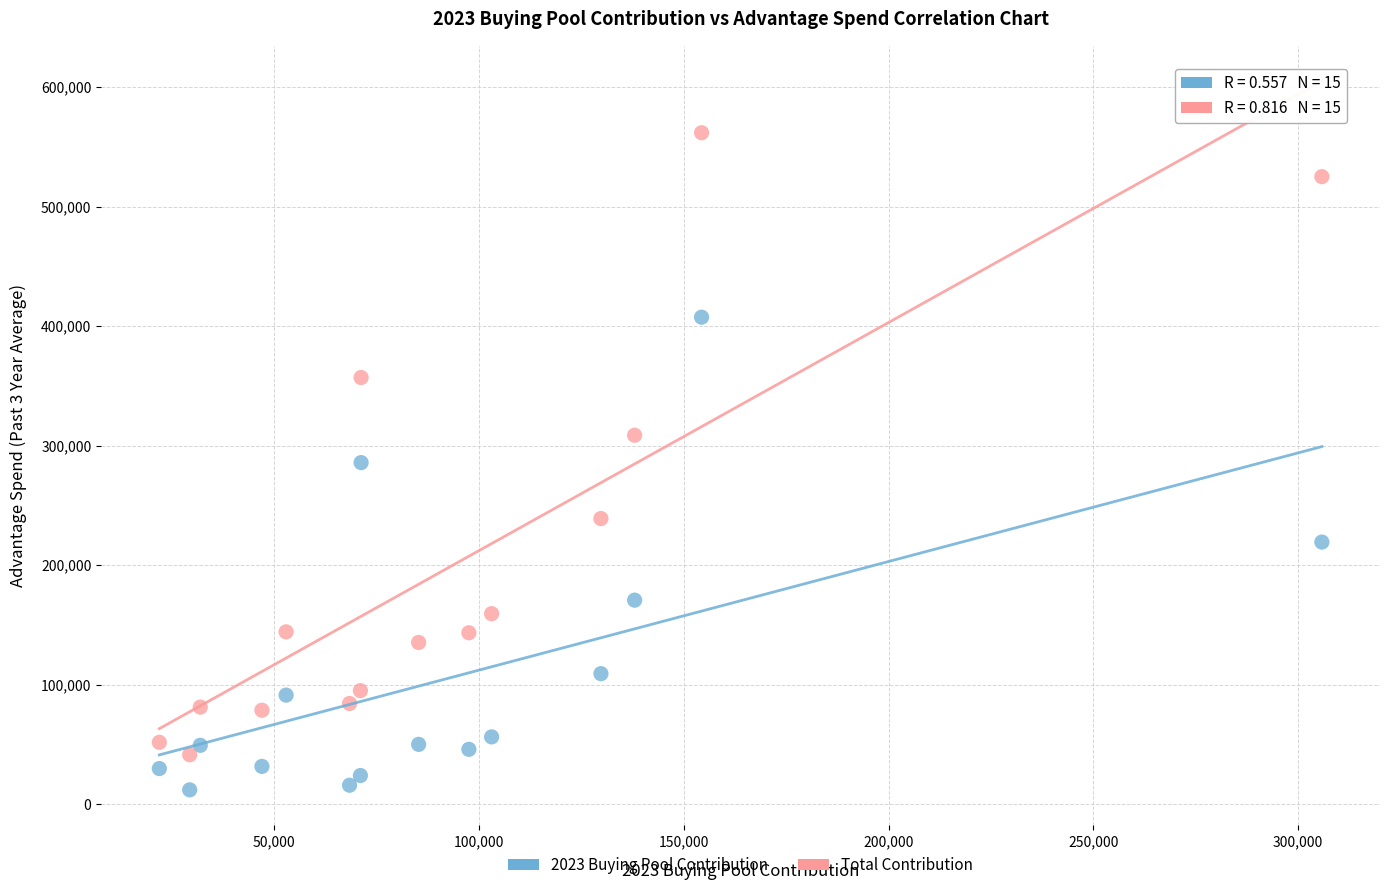

Which series contains the highest Y value?

Total Contribution